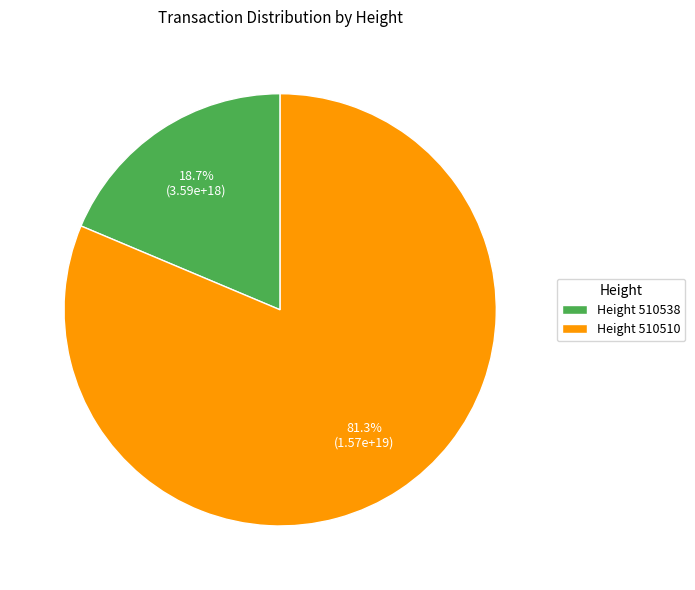

What is the total percentage of Height 510510 and Height 510538?

100.0%